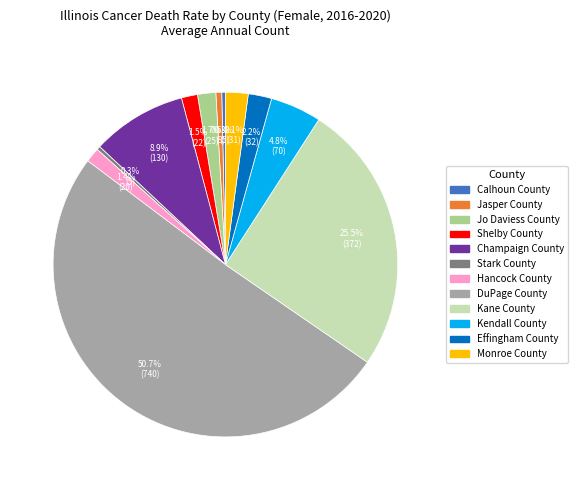

To the nearest percent, what portion does DuPage County represent?

51%